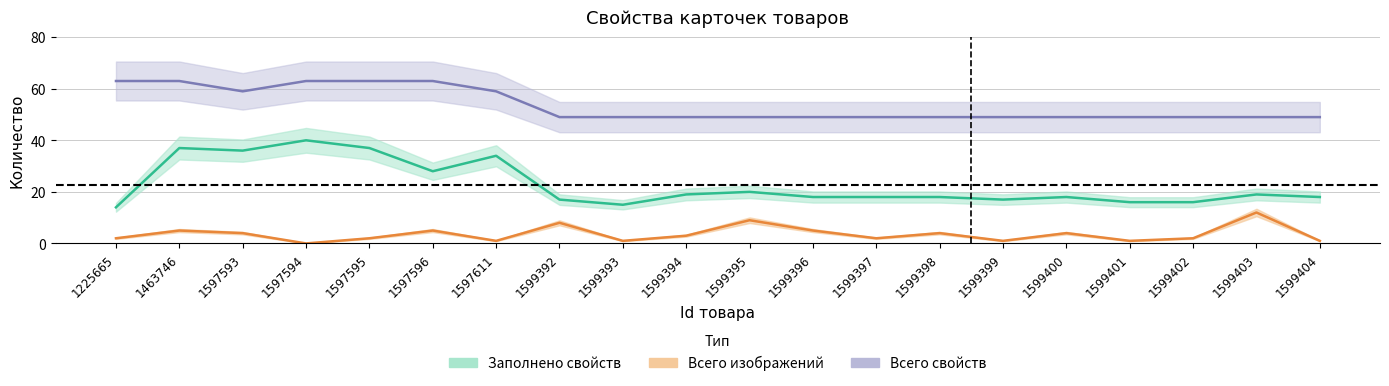

Where does the Заполнено свойств series first go above 18?

1463746